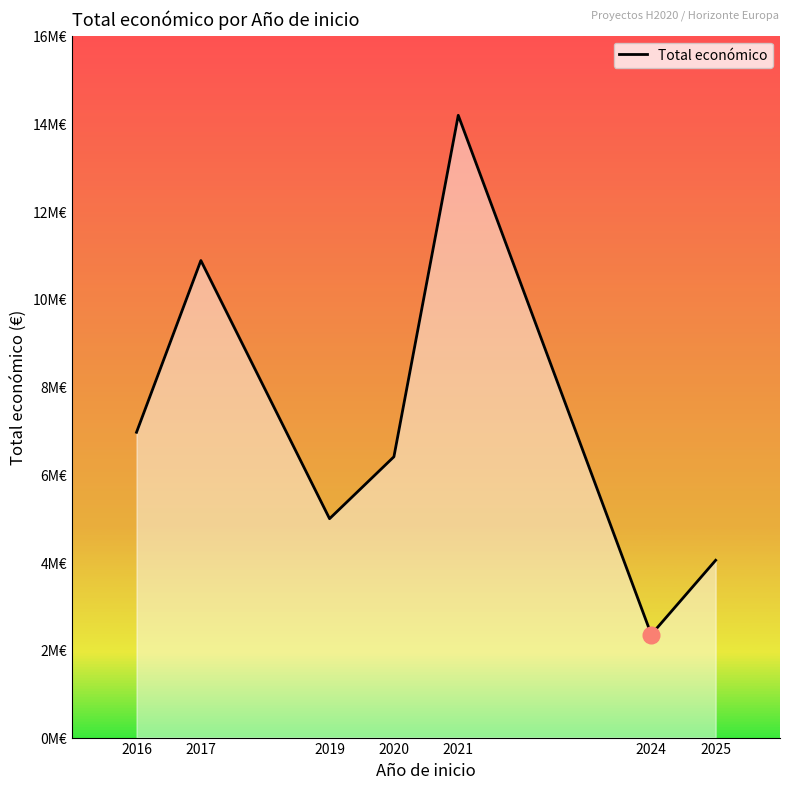

Does the chart display data point markers on the line(s)?

No